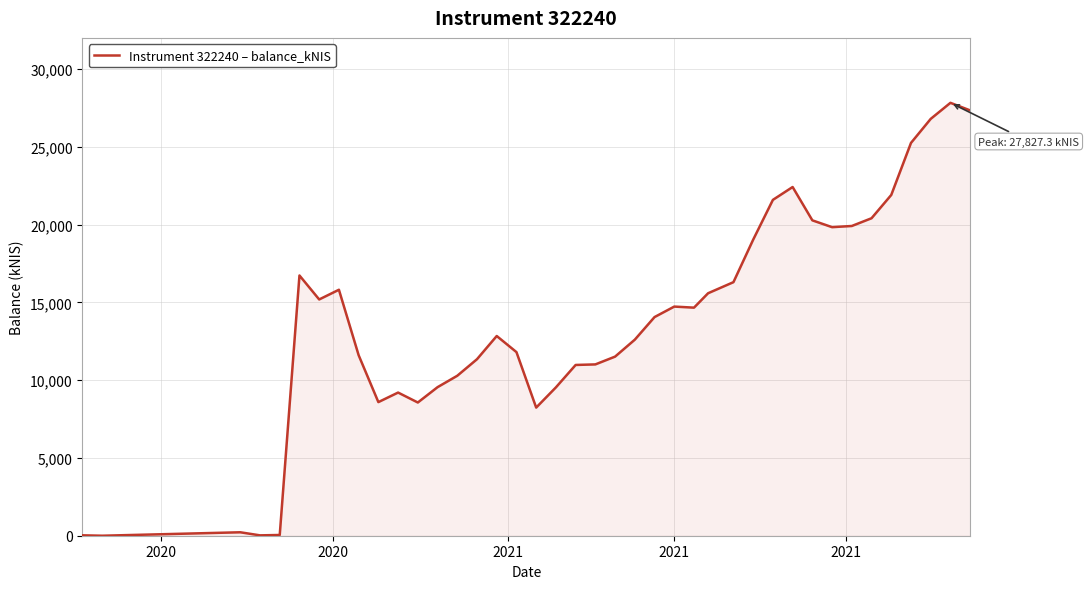

What is the greatest value displayed?

27827.3